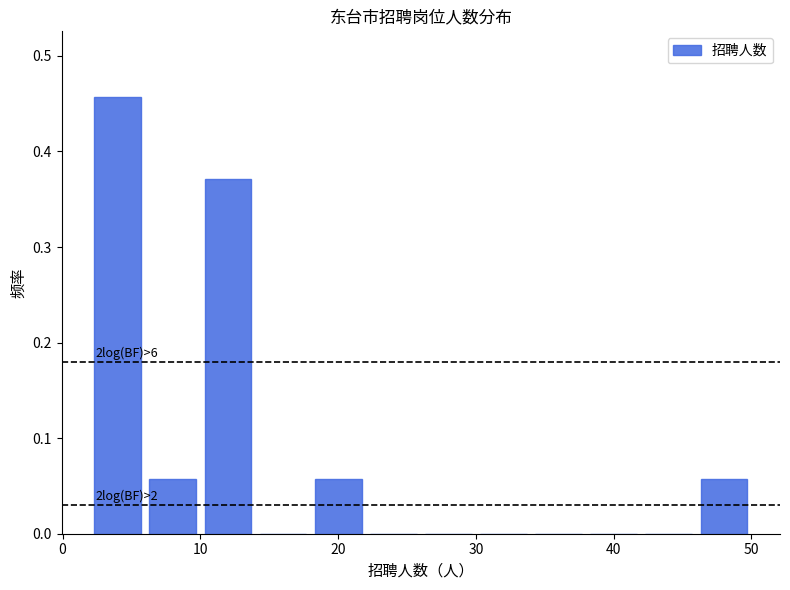

Which range on the x-axis has the tallest bar?

2 to 6